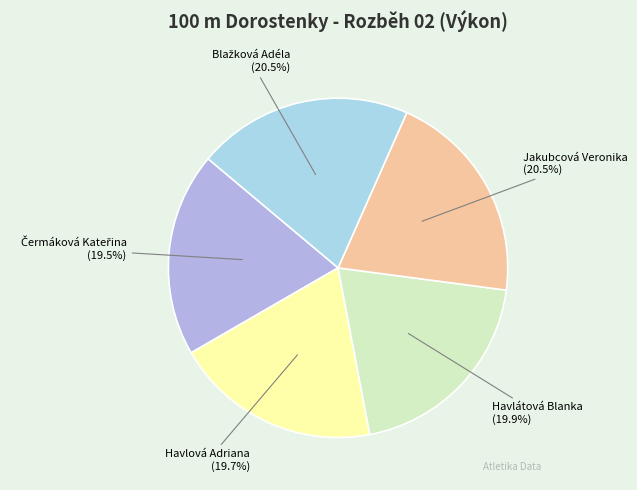

Does any single category account for the majority?

No